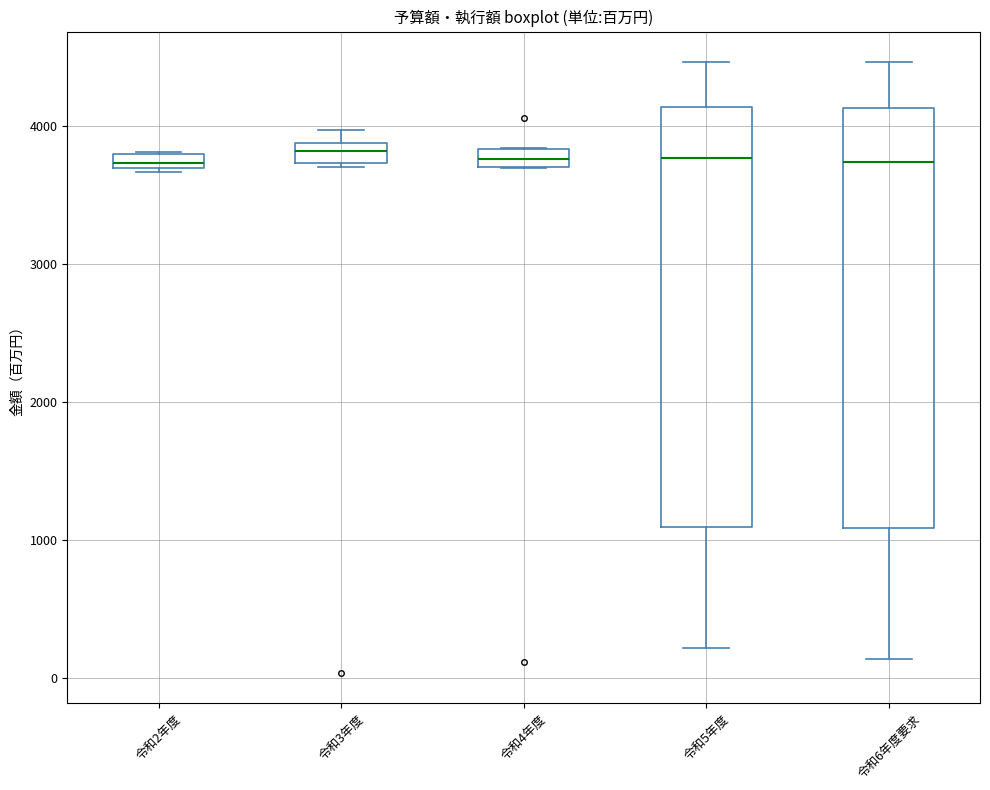

Where is the upper edge of the box for 令和2年度 on the y-axis? The values are not printed on the chart, so give them approximately, as read against the axis.

3800